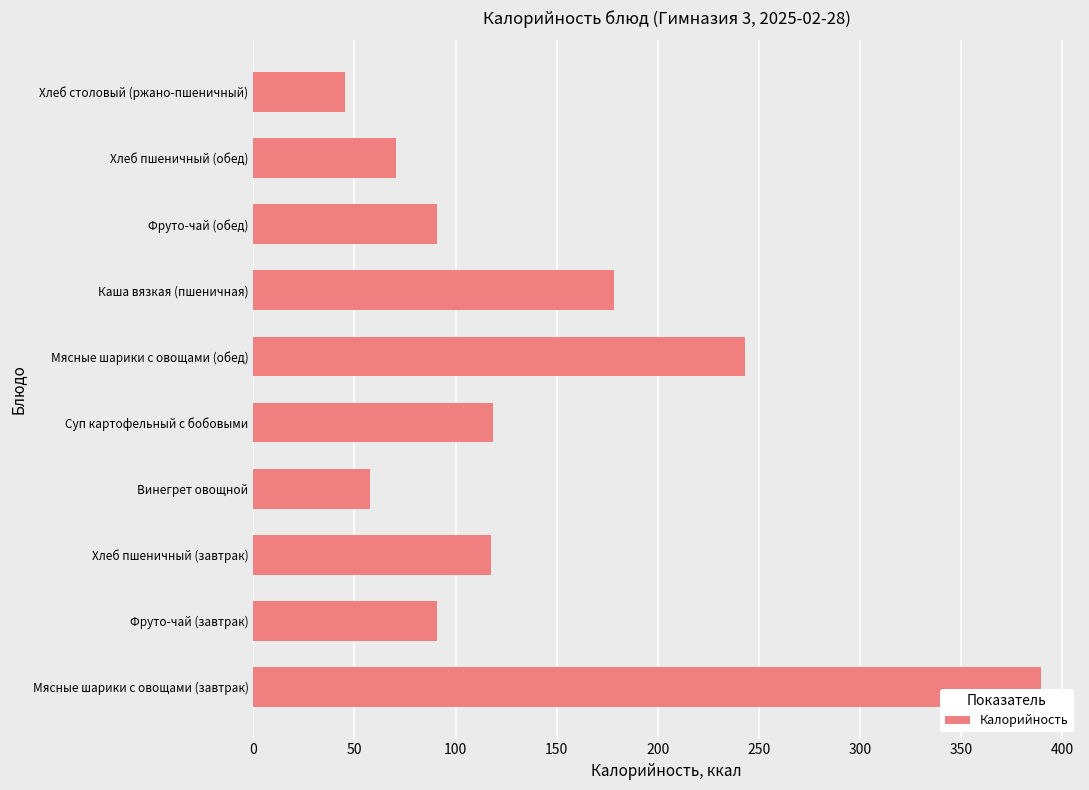

What is the sum of all values?

1402.8